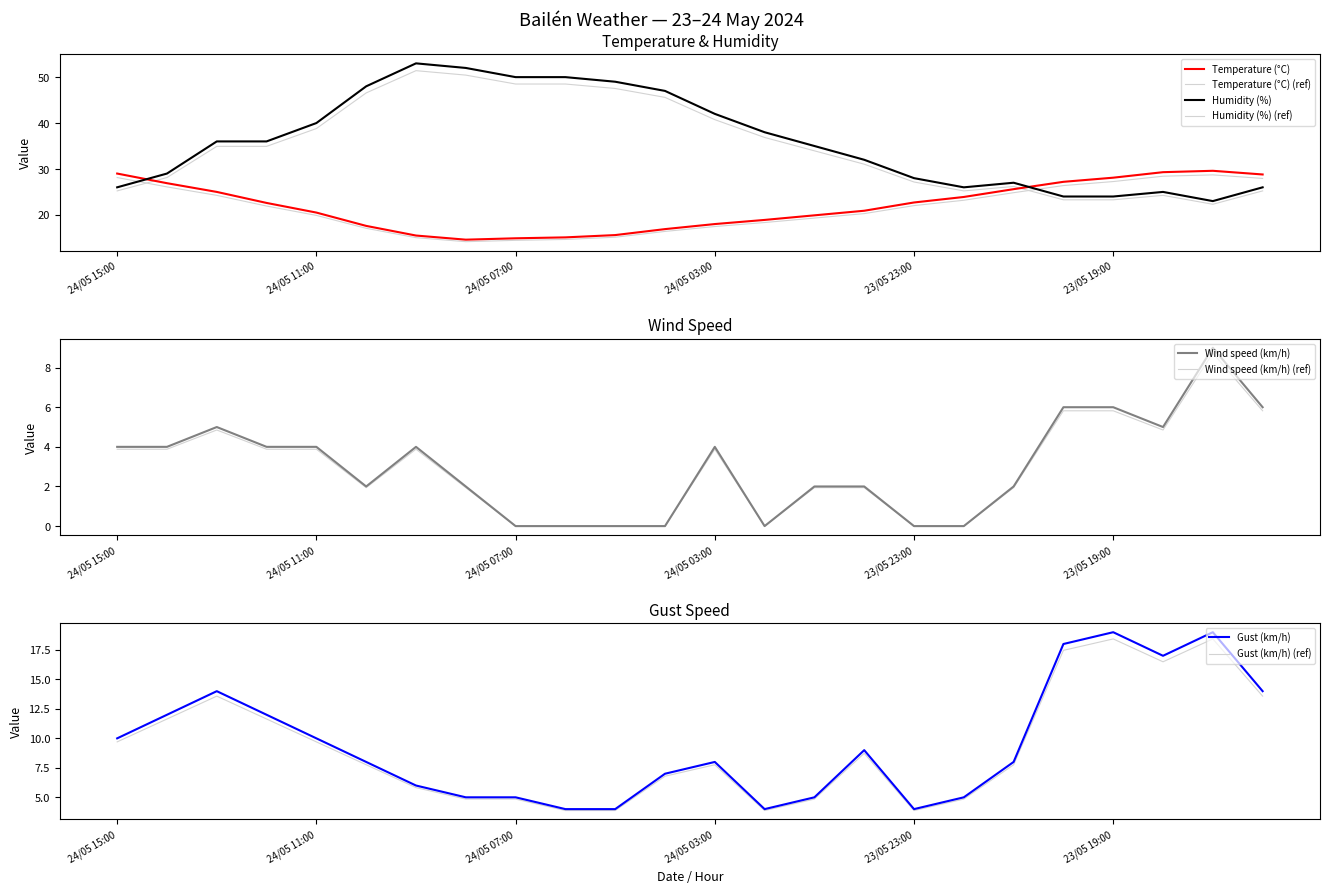

At which label does Humidity (%) first exceed 36?

24/05 11:00